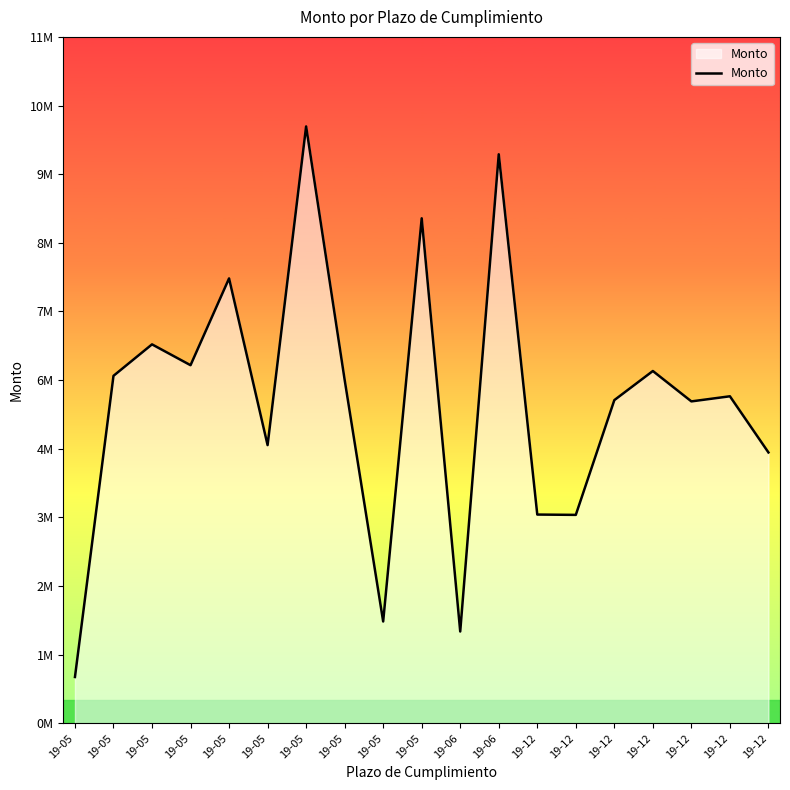

What is the greatest value displayed?

9648636.0